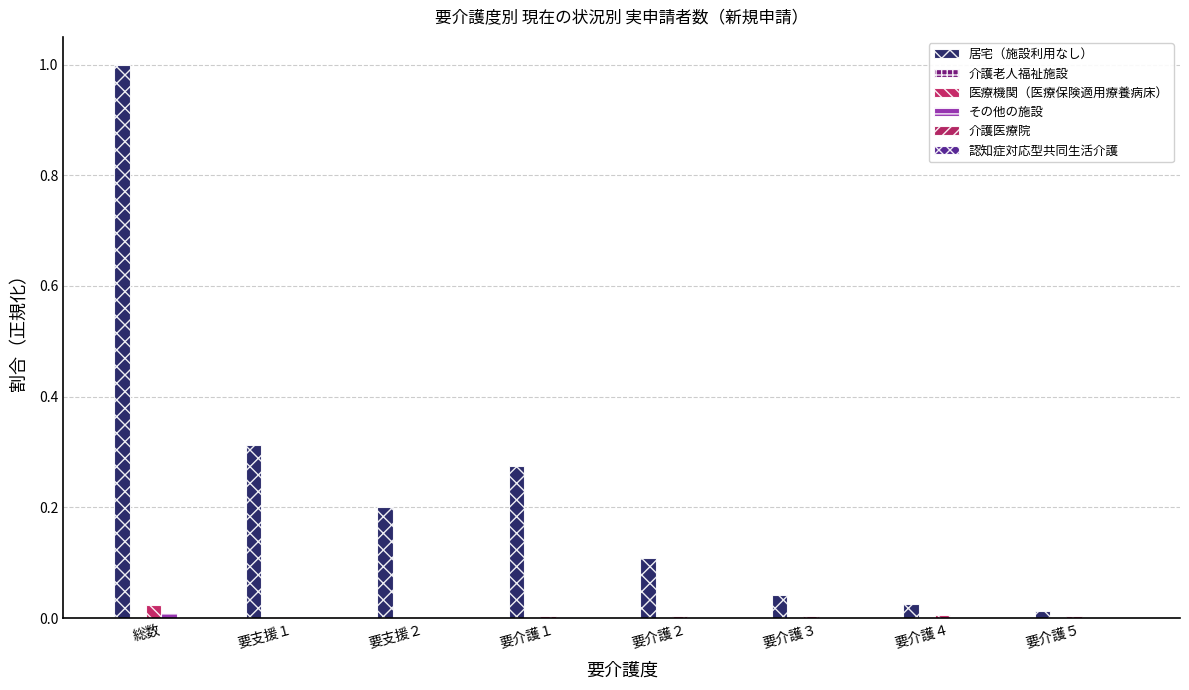

What position from the left is 総数?

1